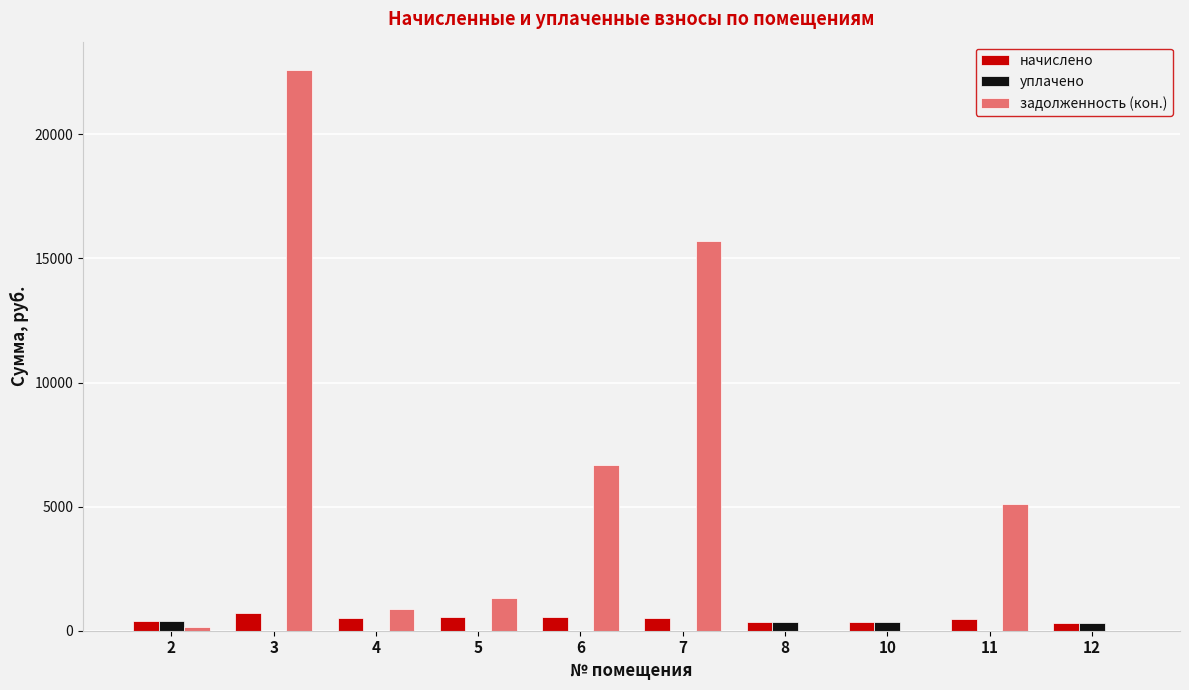

What are all the series names shown in the legend?

начислено, уплачено, задолженность (кон.)